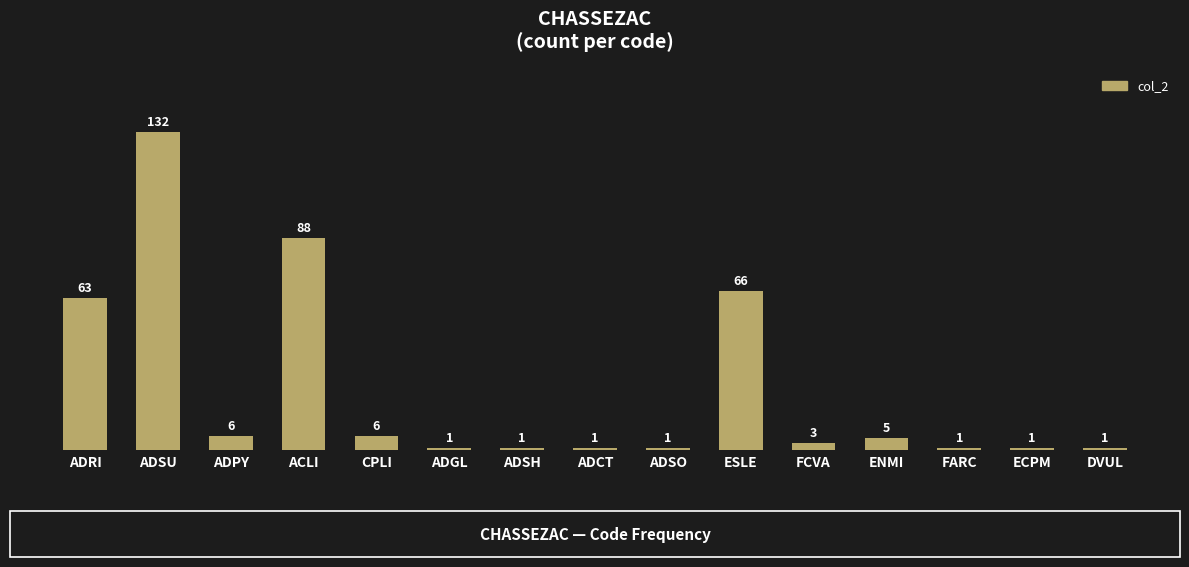

Reading right to left, transcribe all the data shown in this chart.

DVUL=1	ECPM=1	FARC=1	ENMI=5	FCVA=3	ESLE=66	ADSO=1	ADCT=1	ADSH=1	ADGL=1	CPLI=6	ACLI=88	ADPY=6	ADSU=132	ADRI=63